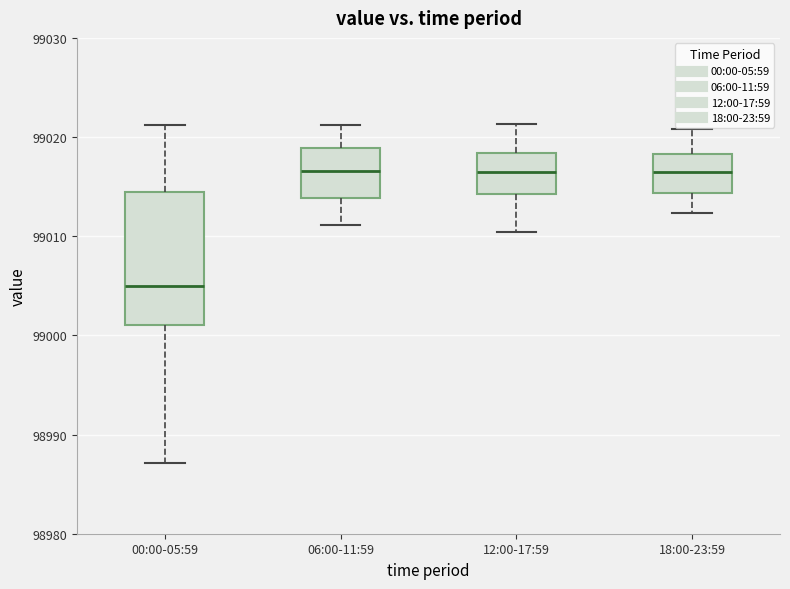

Reading left to right, transcribe this box plot: for each box, give where its median line is, the range the box spans, and where its two whiskers end, as read against the y-axis. The values are not printed on the chart, so give them approximately, as read against the axis.

00:00-05:59: median 99005, box 99001 to 99014, whiskers 98987 to 99021
06:00-11:59: median 99017, box 99014 to 99019, whiskers 99011 to 99021
12:00-17:59: median 99016, box 99014 to 99018, whiskers 99010 to 99021
18:00-23:59: median 99016, box 99014 to 99018, whiskers 99012 to 99021